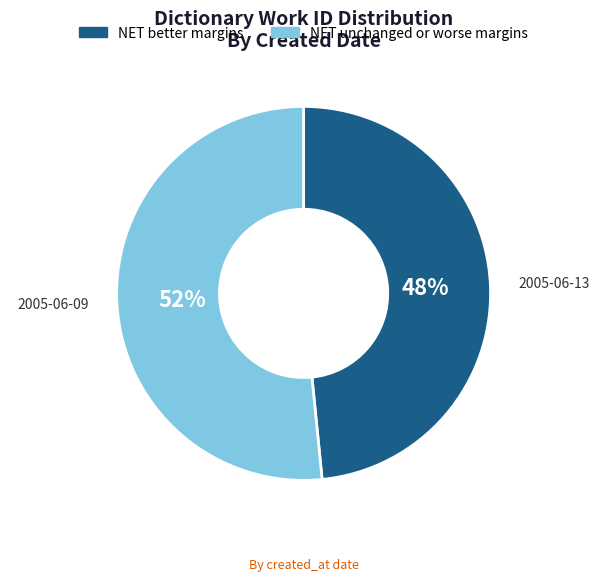

To the nearest percent, what is the average slice percentage?

50%